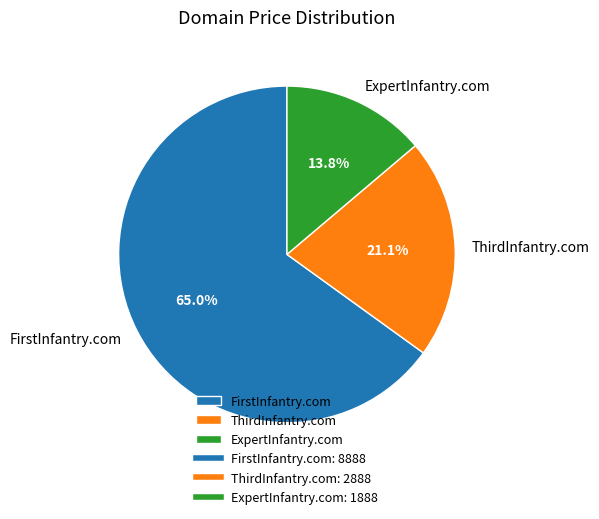

The ThirdInfantry.com slice represents 33% of the pie. True or false?

False